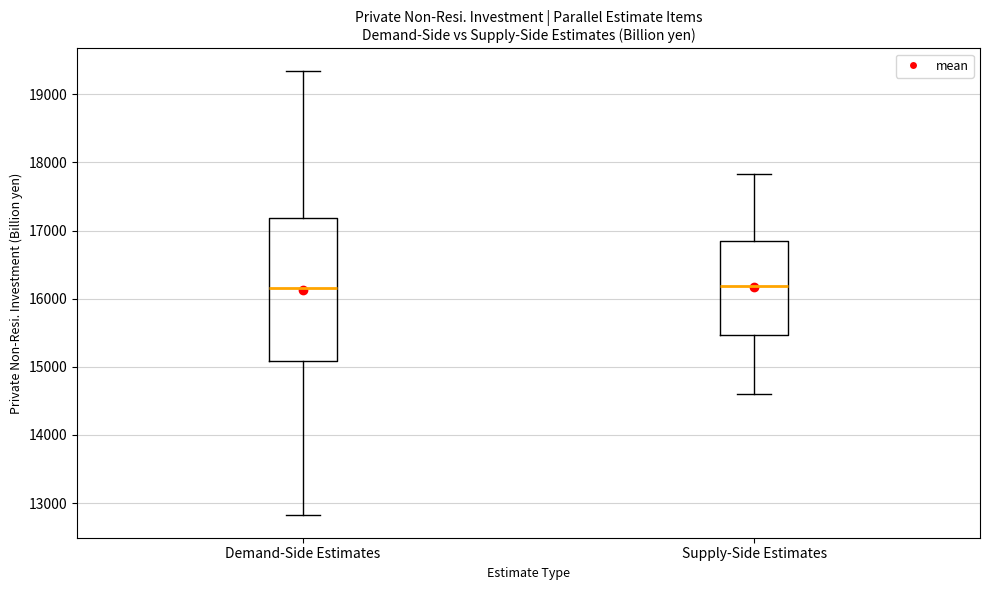

Reading left to right, read every box against the y-axis: the position of its median line, the range the box covers, and the ends of its whiskers. The values are not printed on the chart, so give them approximately, as read against the axis.

Demand-Side Estimates: median 16200, box 15100 to 17200, whiskers 12800 to 19300
Supply-Side Estimates: median 16200, box 15500 to 16800, whiskers 14600 to 17800